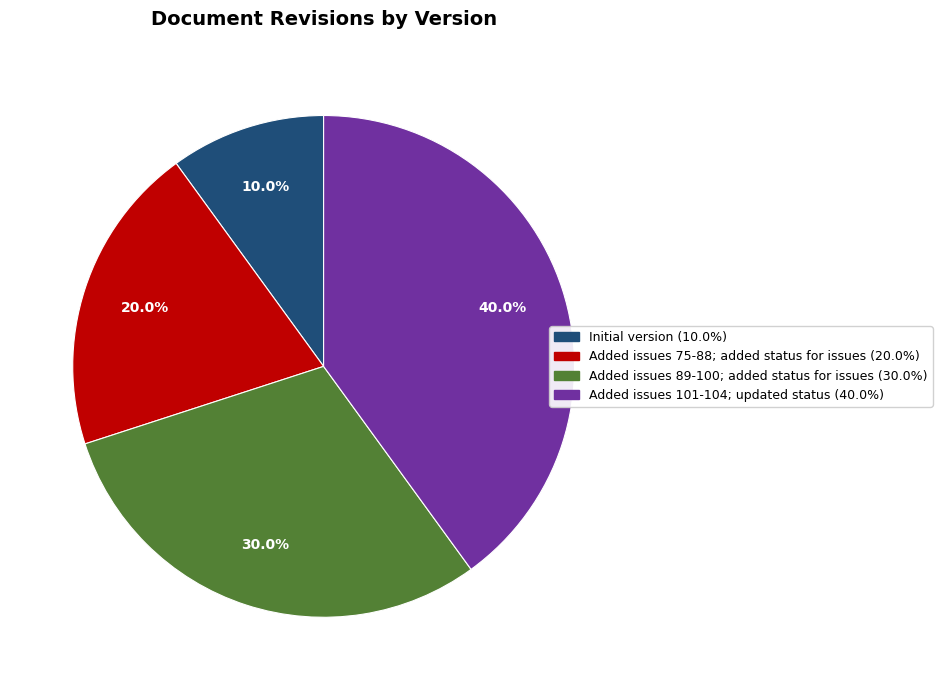

To the nearest percent, what is the difference between the Added issues 75-88; added status for issues and Initial version slice percentages?

10%